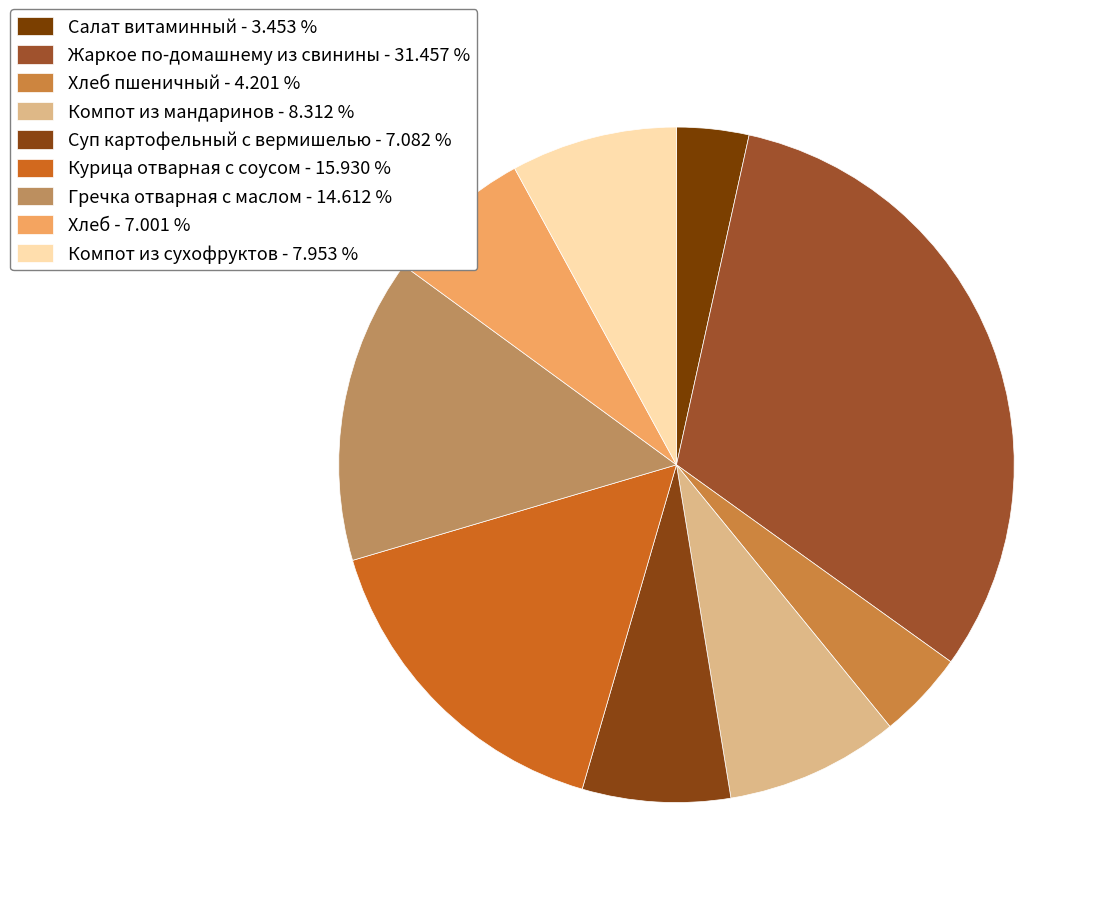

How many segments does this pie chart have?

9